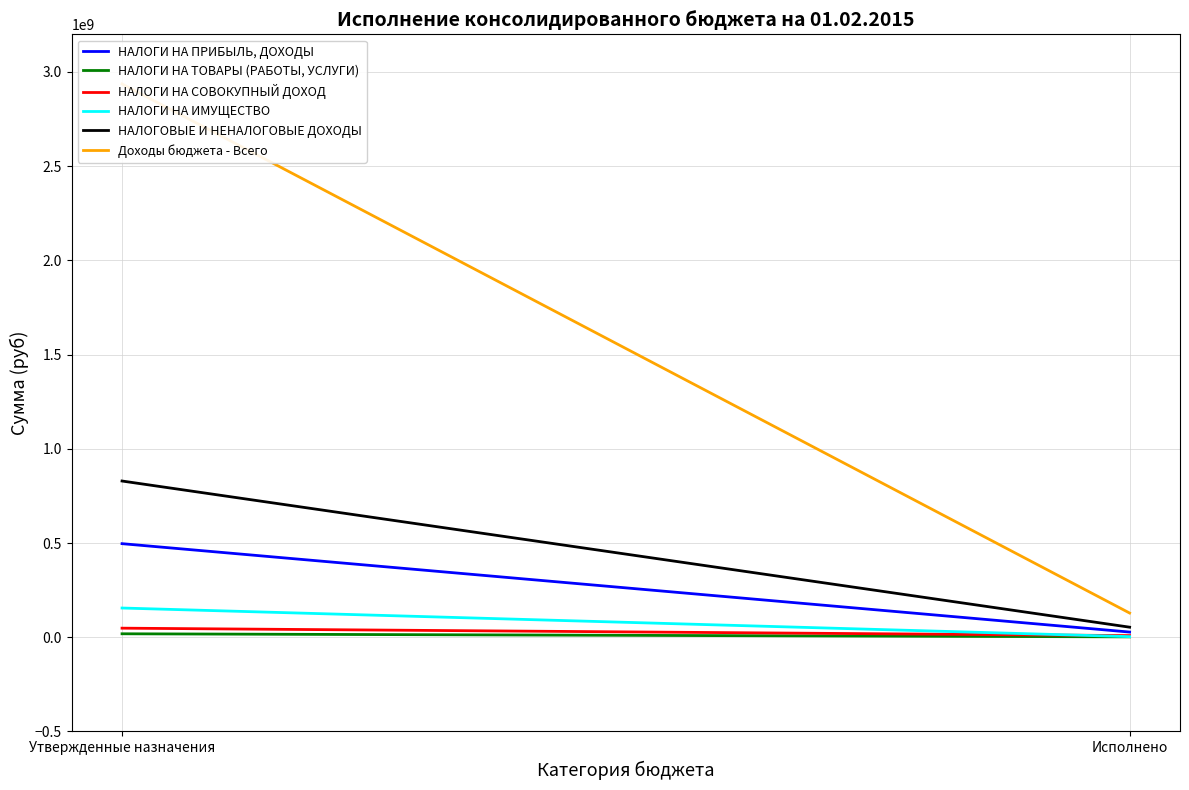

At which category does the chart reach its peak across all series?

Утвержденные назначения